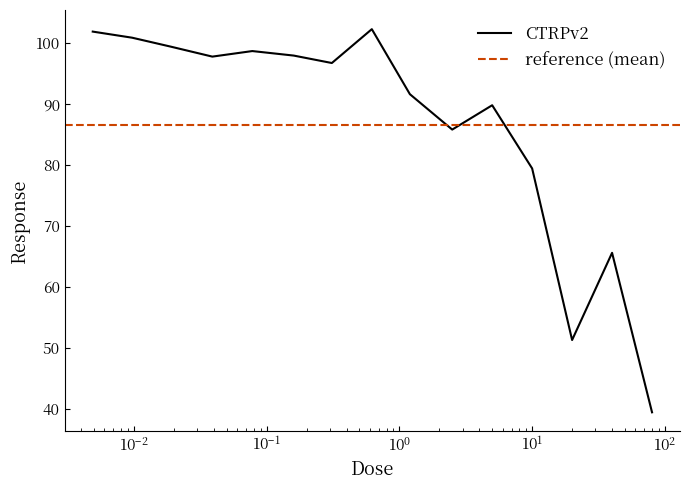

What is the greatest value displayed?

102.3